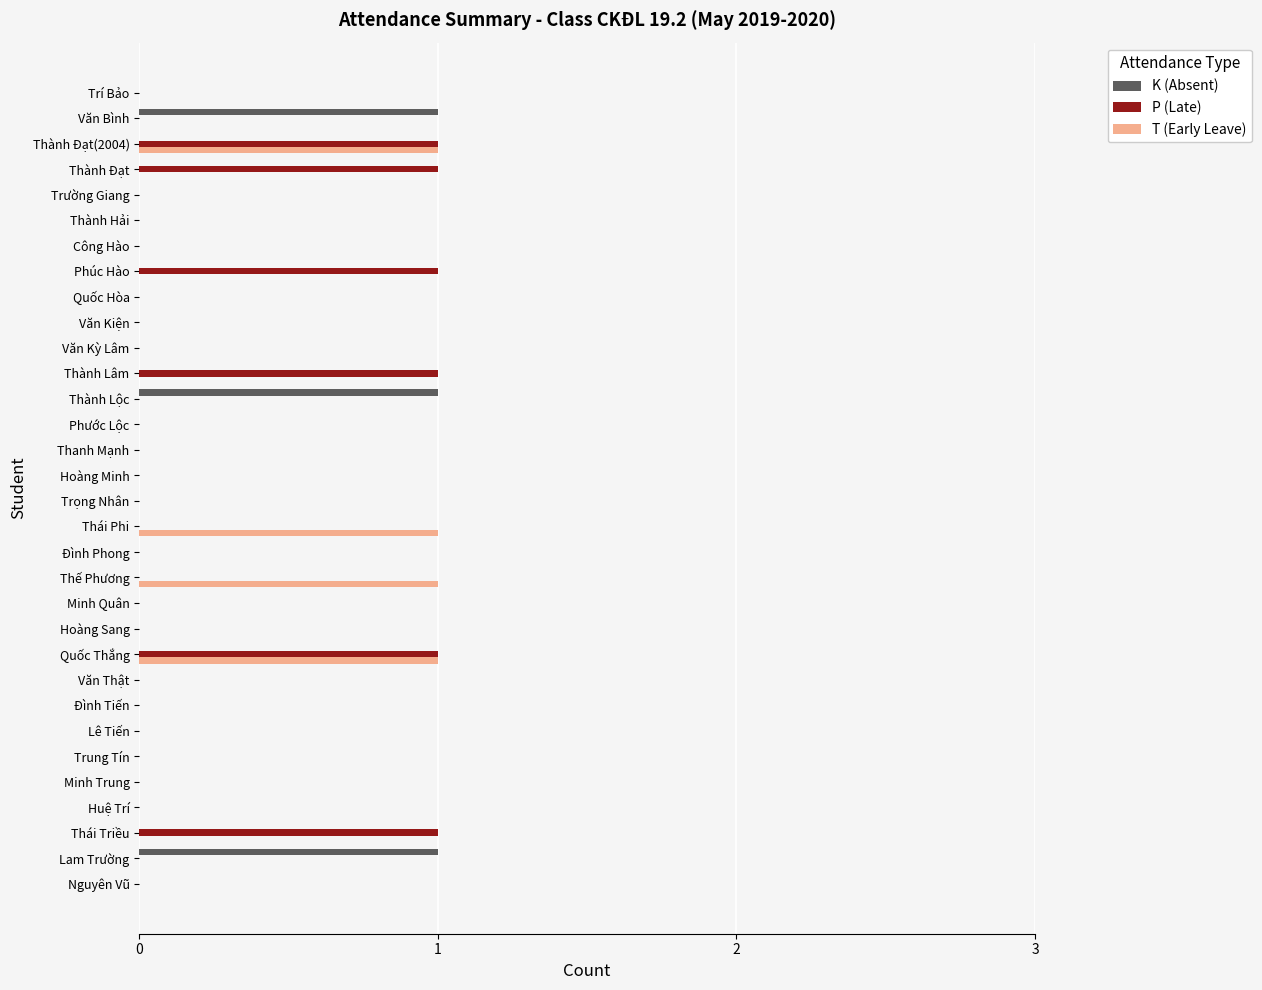

Is it true that T (Early Leave) equals -1 at Trường Giang?

False